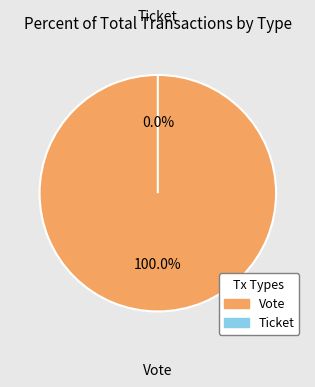

What is the change in value from Vote to Ticket?

-1